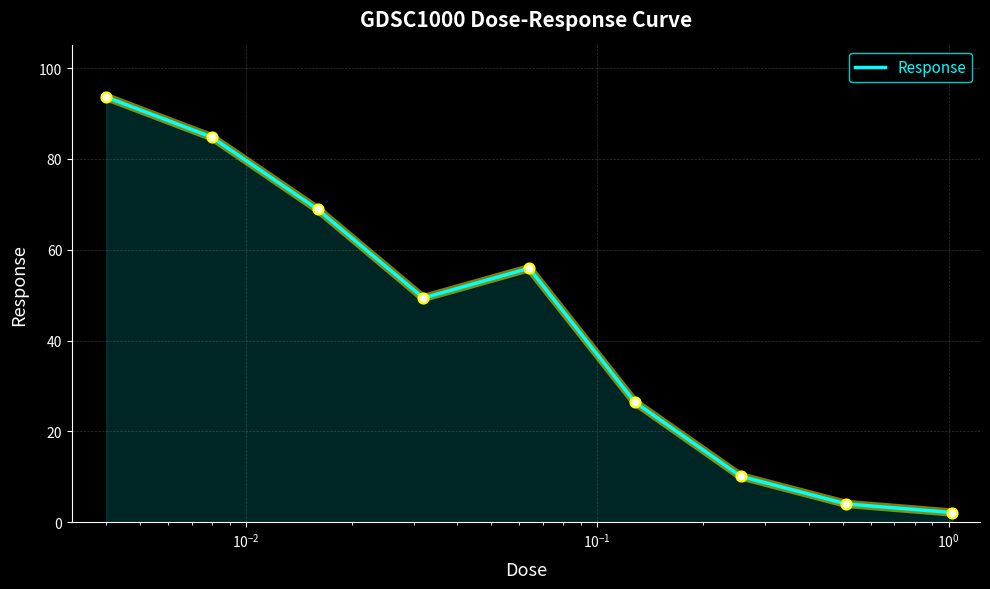

What is the difference between the maximum and minimum values?

91.5